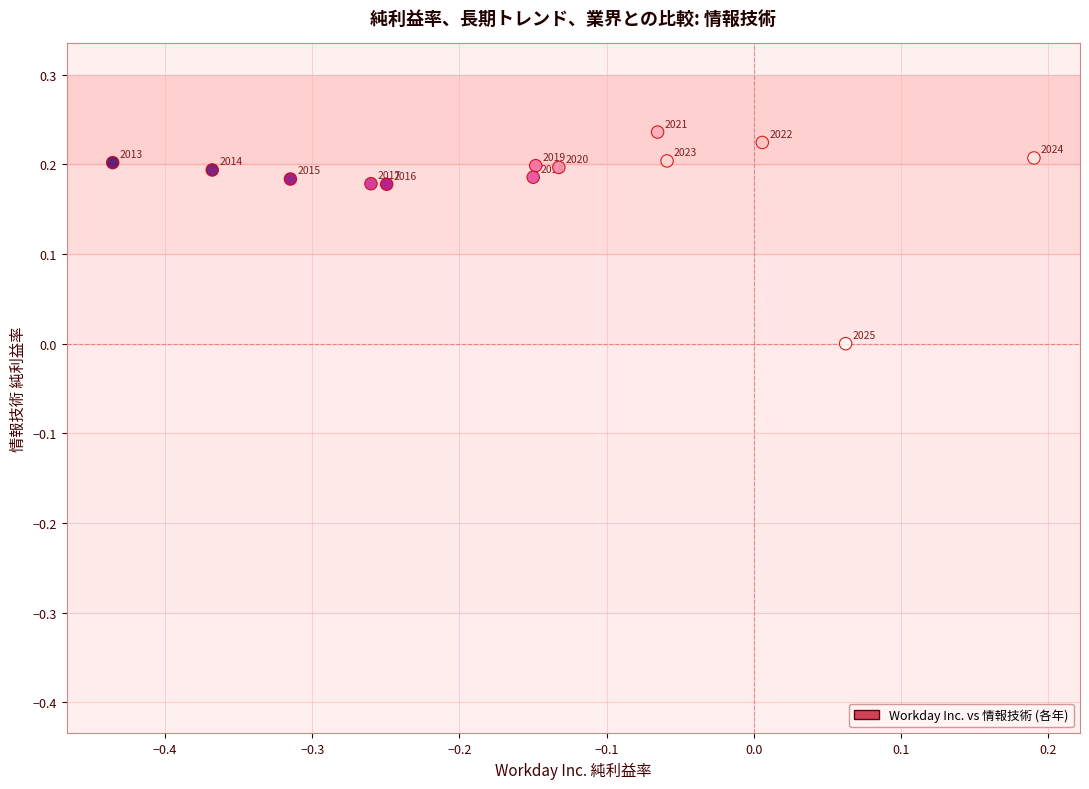

What is the range of X values (max minus min)?

0.6